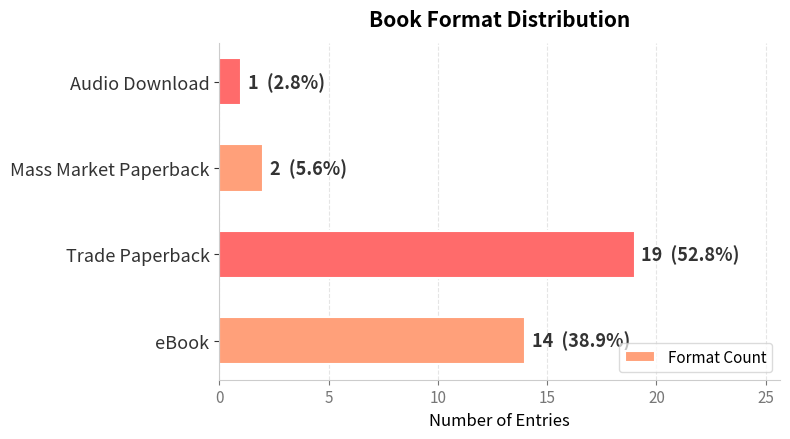

Which label corresponds to the smallest value in the chart?

Audio Download